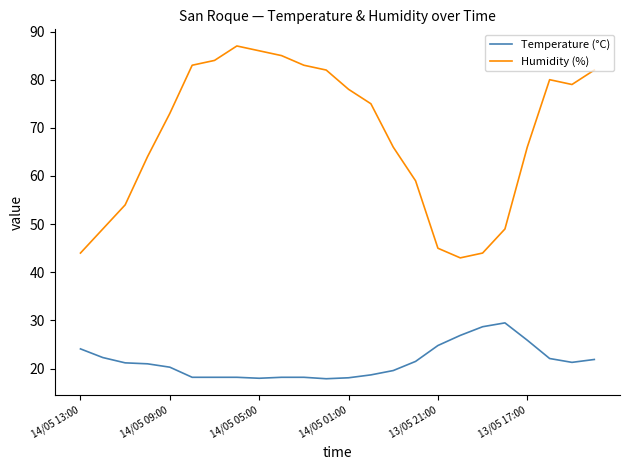

What is the difference between the maximum and minimum values in the Humidity (%) series?

44.0